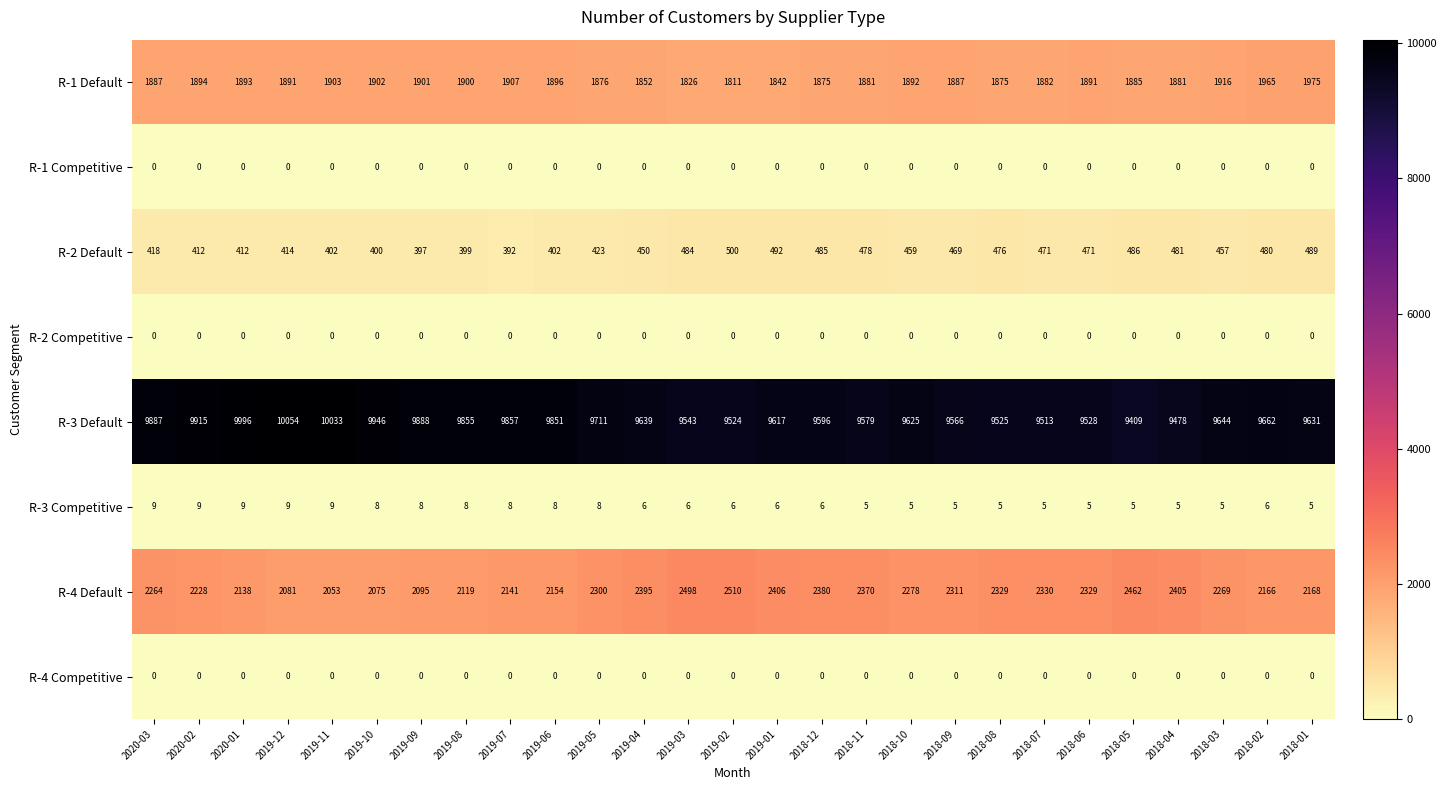

What is the maximum value for R-3 Competitive?

9